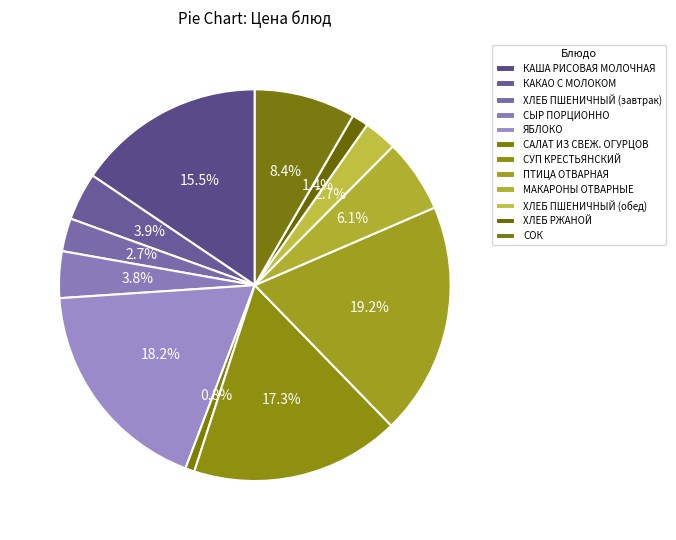

Is it true that ЯБЛОКО is 26% of the pie?

False